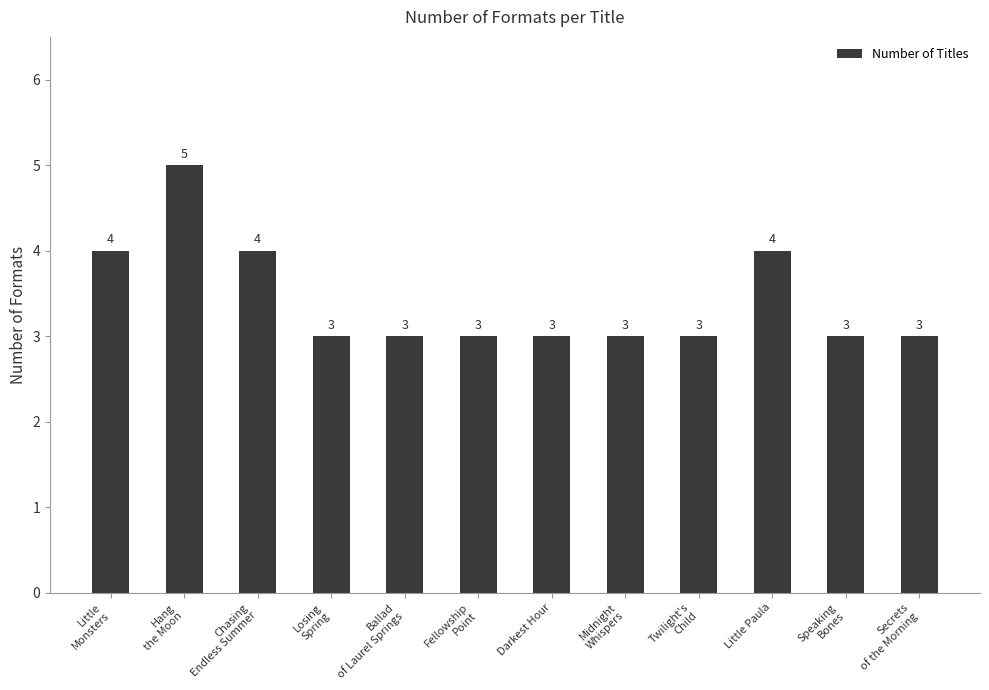

What is the value of the 11th bar from the left?

3